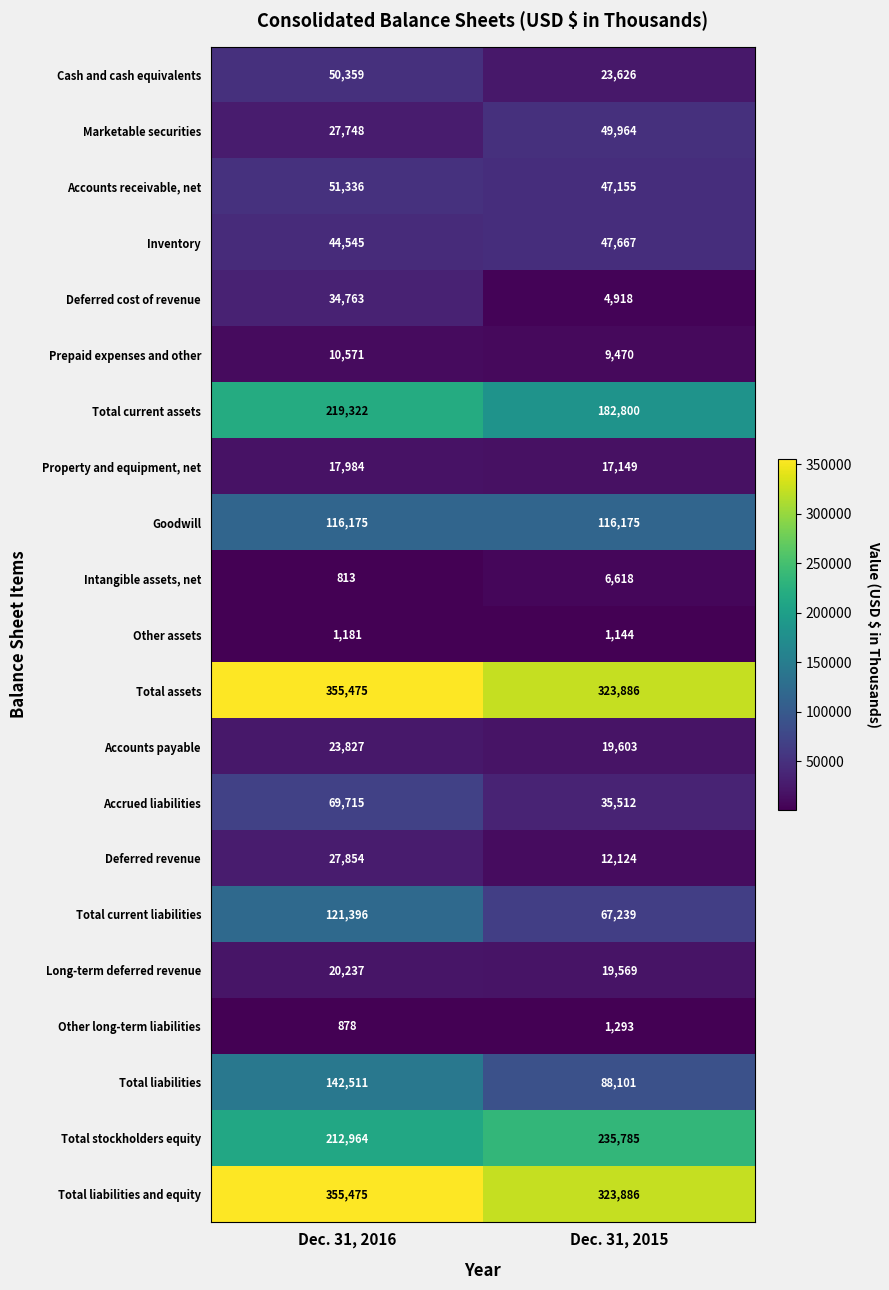

What is the sum of the Total liabilities and equity values at Dec. 31, 2015 and Dec. 31, 2016?

679361